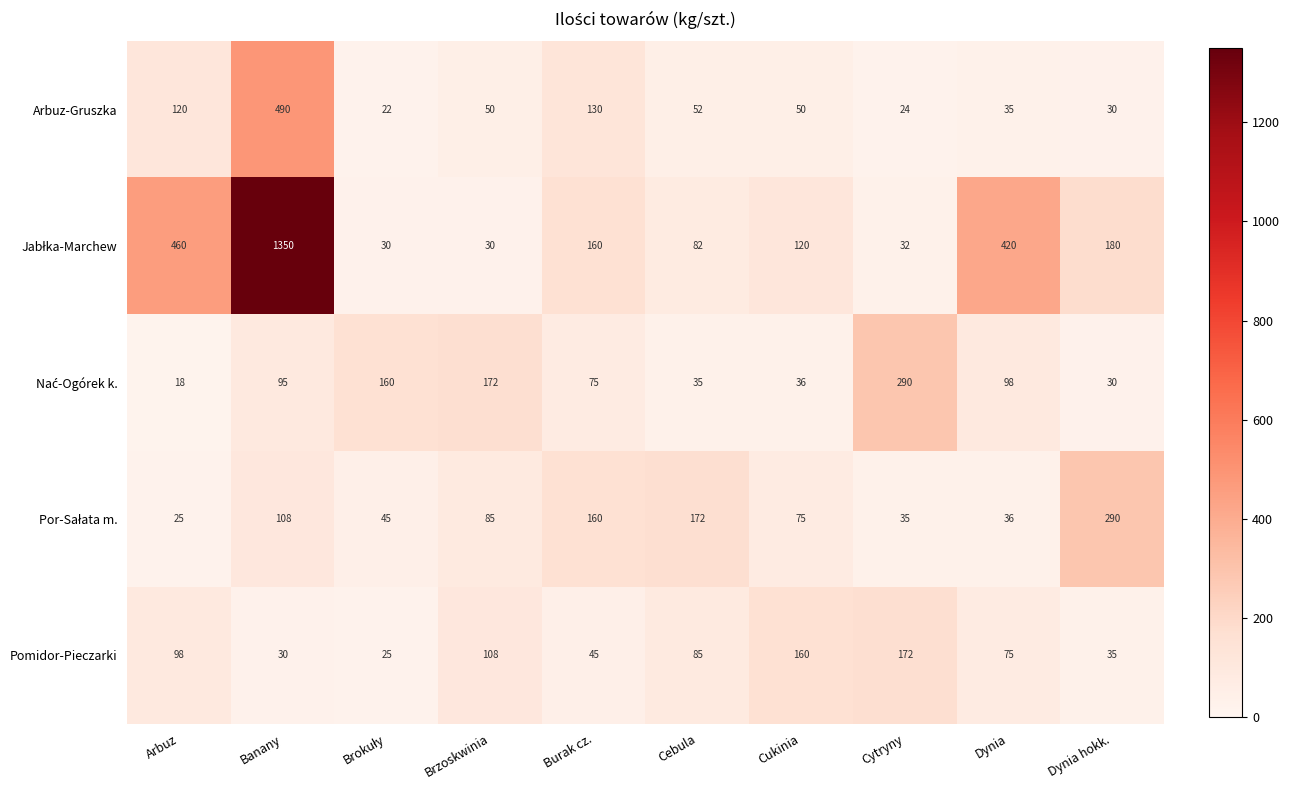

What is the difference between the maximum and minimum values in the Arbuz-Gruszka series?

468